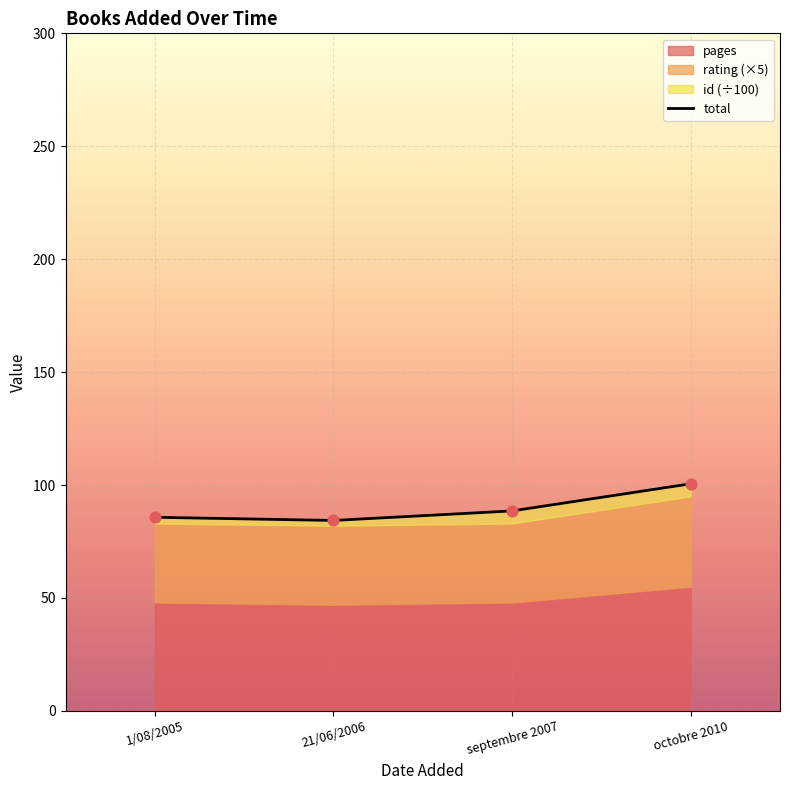

What is the ratio of the value at 21/06/2006 to the value at octobre 2010?

0.8